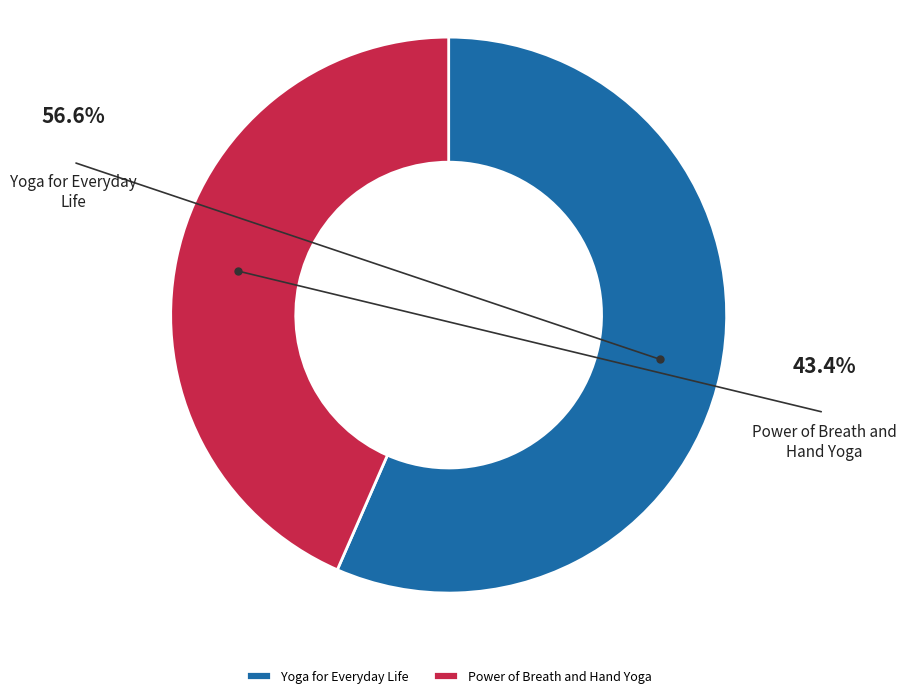

Count the number of slices in the pie.

2